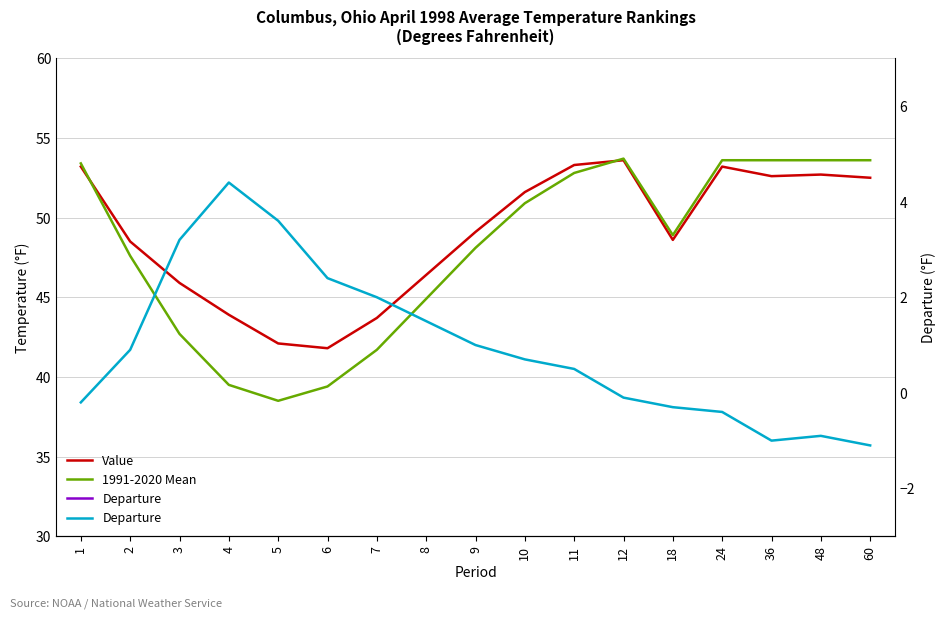

How many lines are shown in the chart?

3